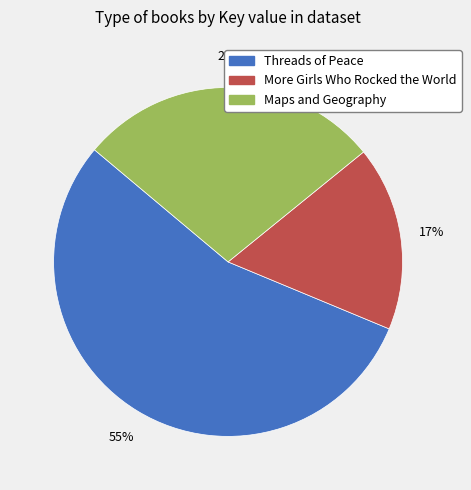

To the nearest percent, what portion does More Girls Who Rocked the World represent?

17%